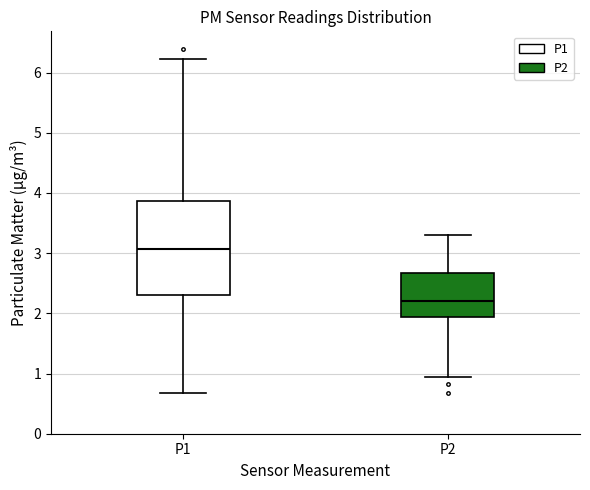

Which box's median line is the highest?

P1